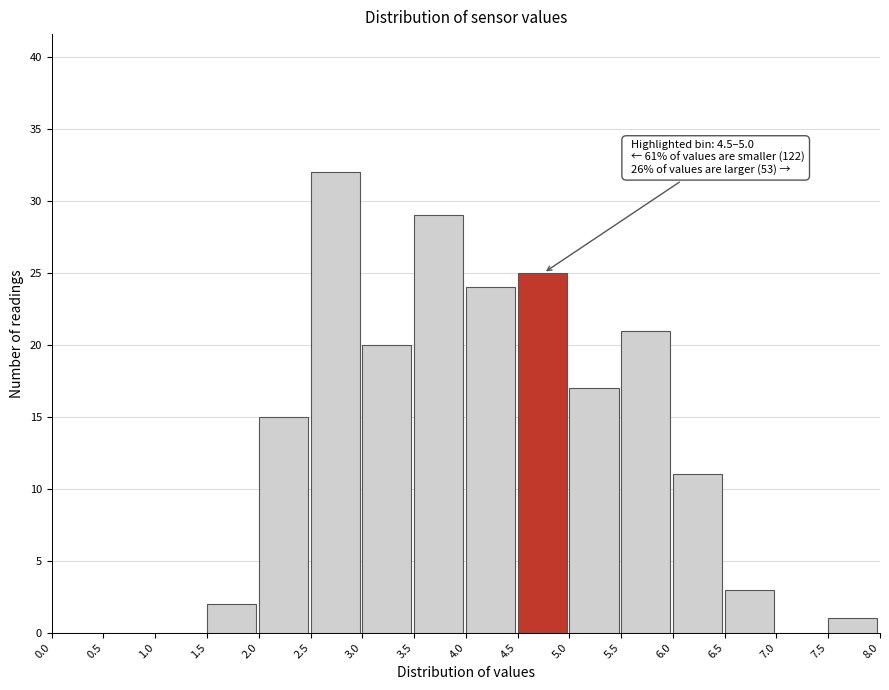

Which range on the x-axis has the tallest bar?

2.5 to 3.0